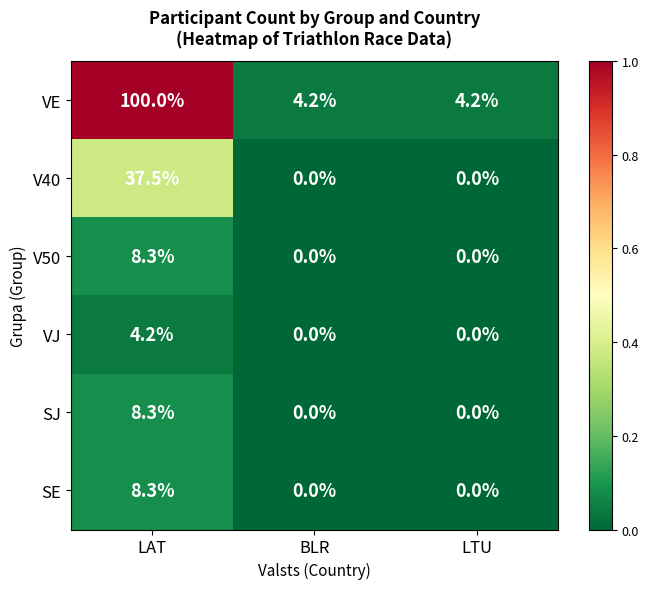

Which label corresponds to the largest value in the chart?

LAT